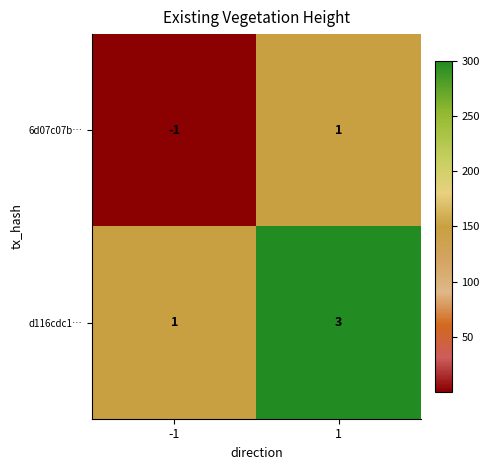

Is the value of d116cdc1… at -1 greater than the value of 6d07c07b… at -1?

Yes